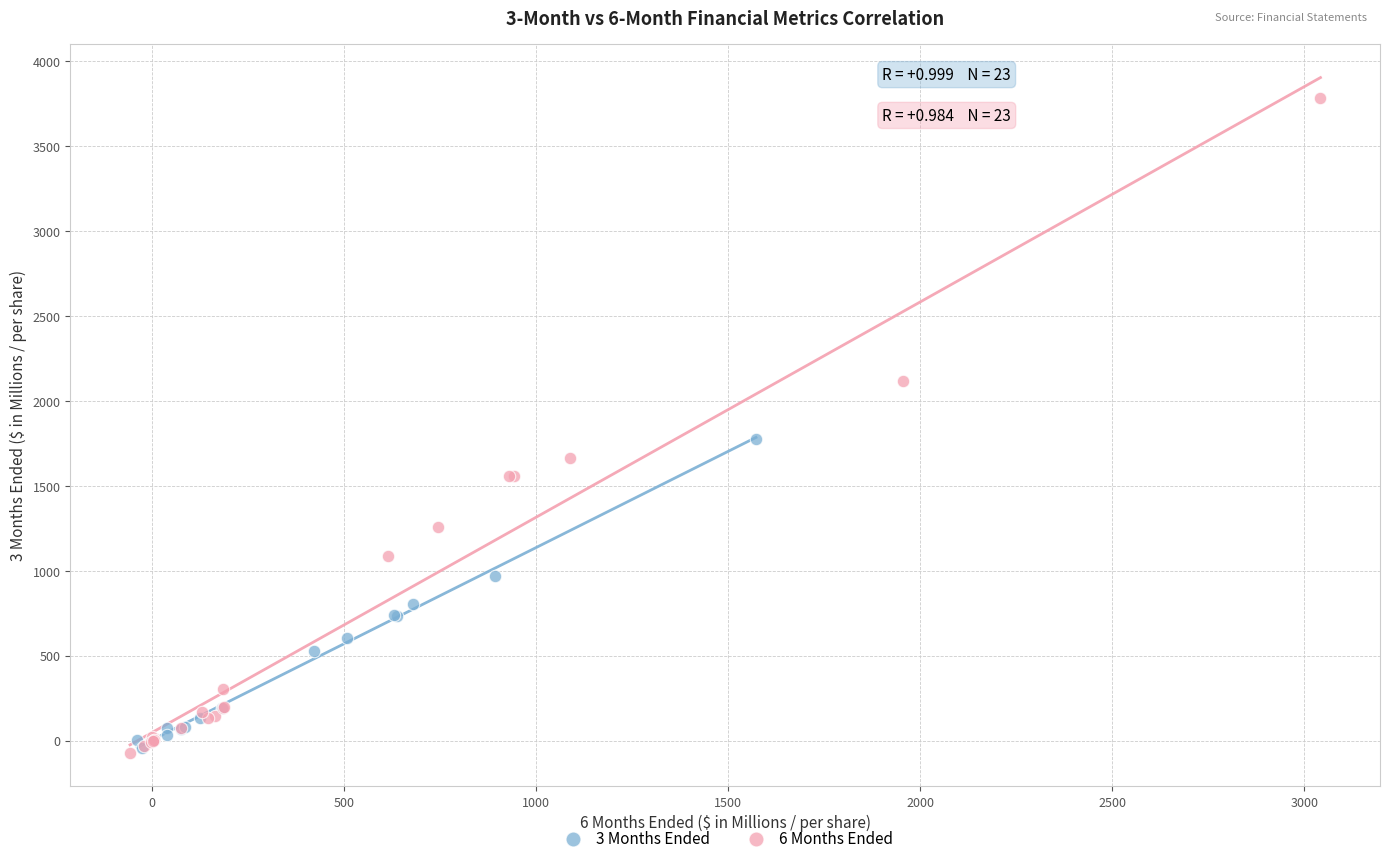

Which series contains the highest Y value?

6 Months Ended